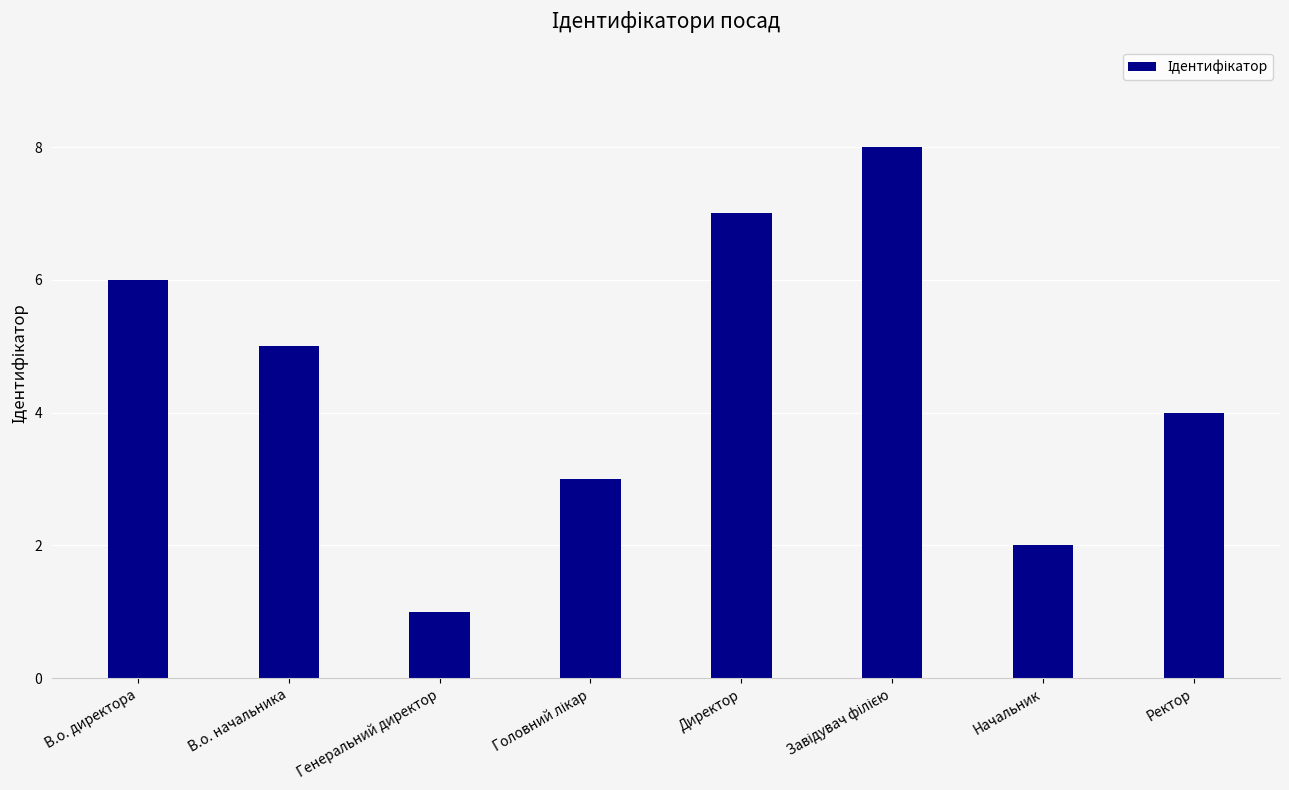

Between Генеральний директор and В.о. директора, which is larger?

В.о. директора